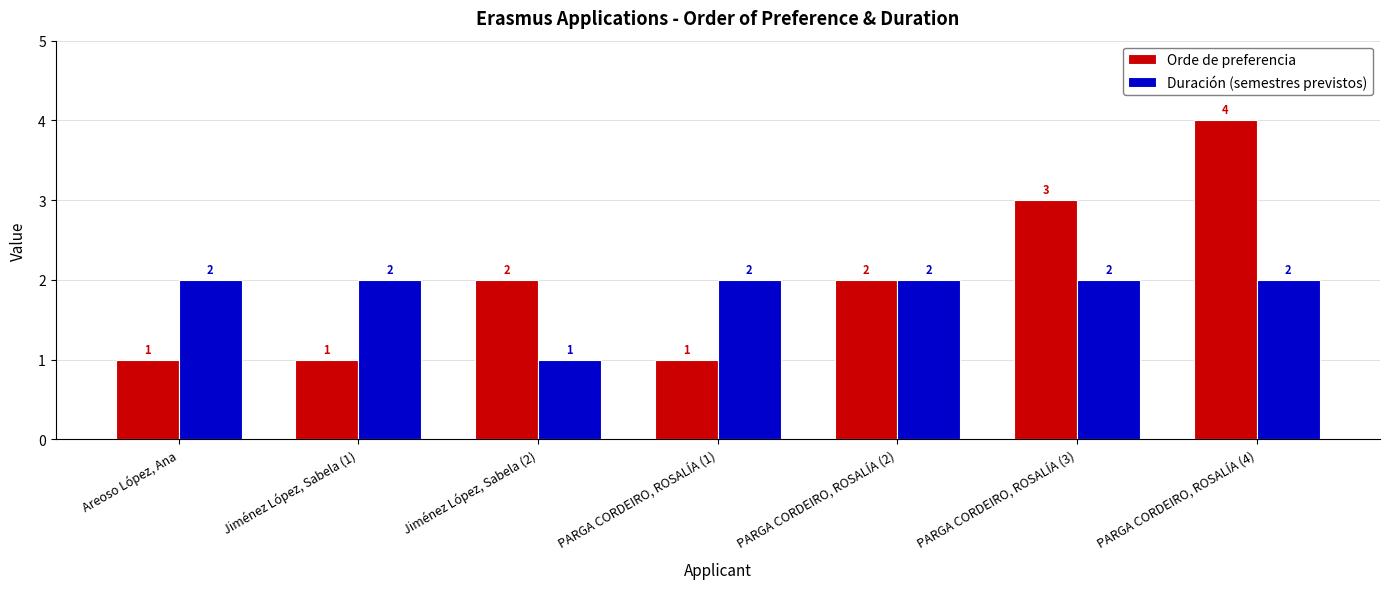

What is the difference between the maximum and minimum values in the Duración (semestres previstos) series?

1